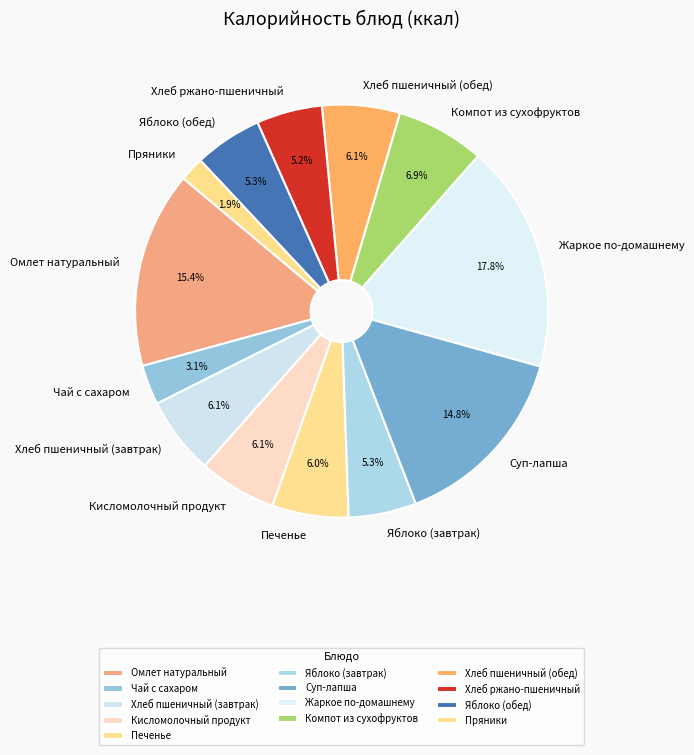

Does any single category account for the majority?

No